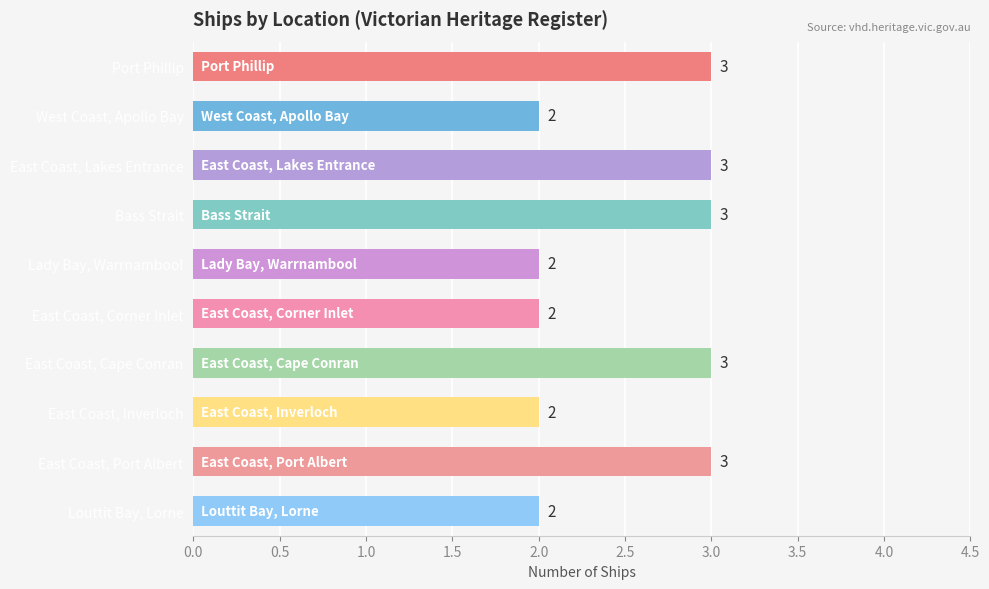

How many series are shown in this chart?

1